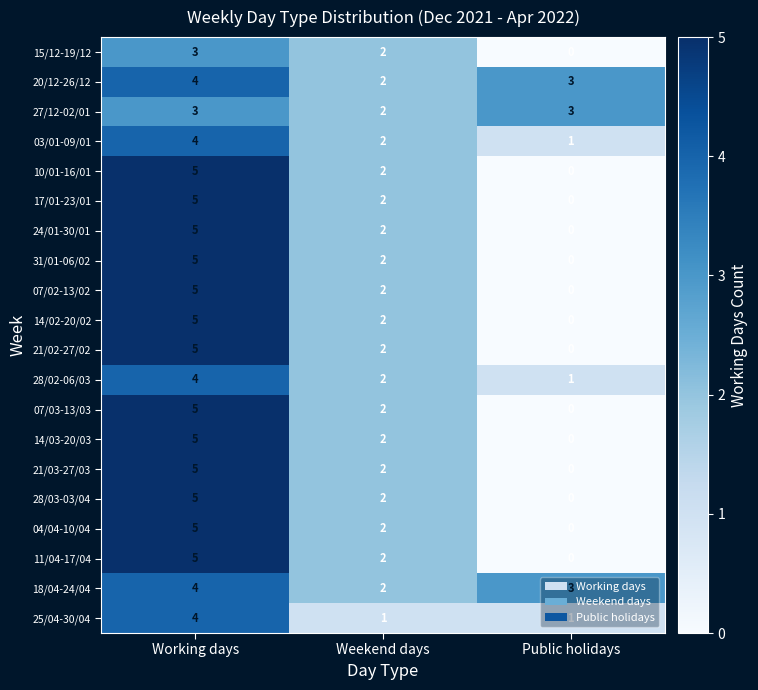

The value of 28/03-03/04 at Weekend days is 1. True or false?

False